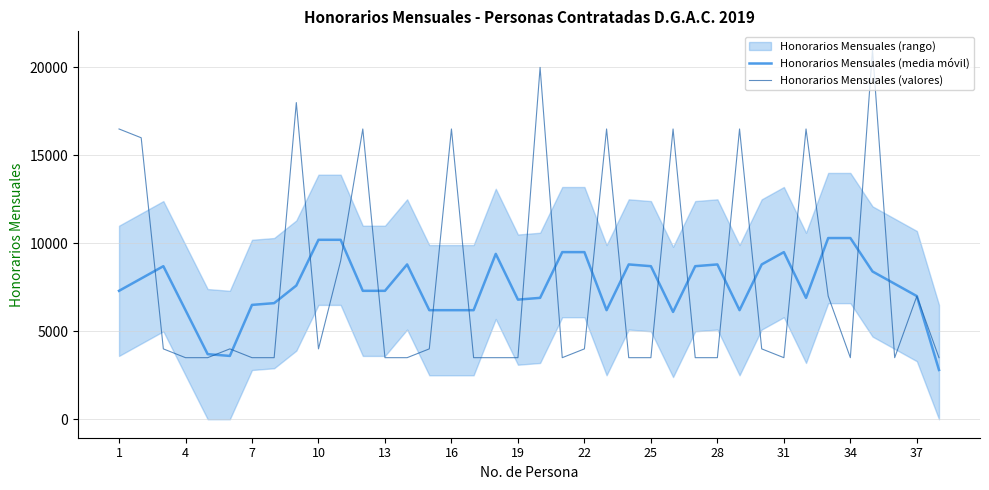

What is the minimum value for Honorarios Mensuales (media móvil)?

2800